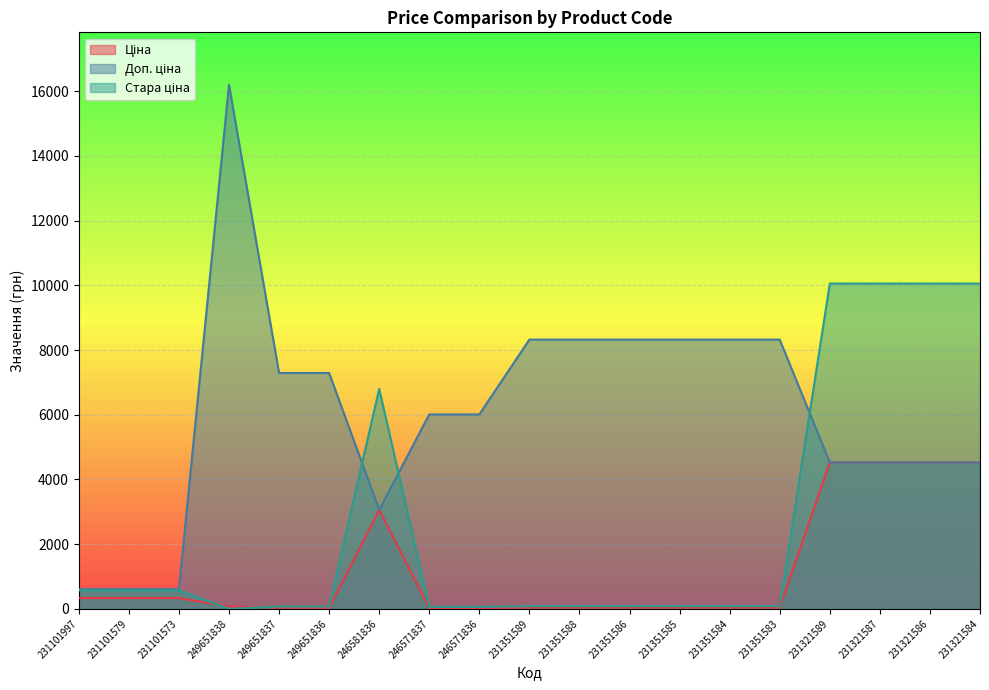

Rank the series by their average value, from lowest to highest.

Ціна, Стара ціна, Доп. ціна